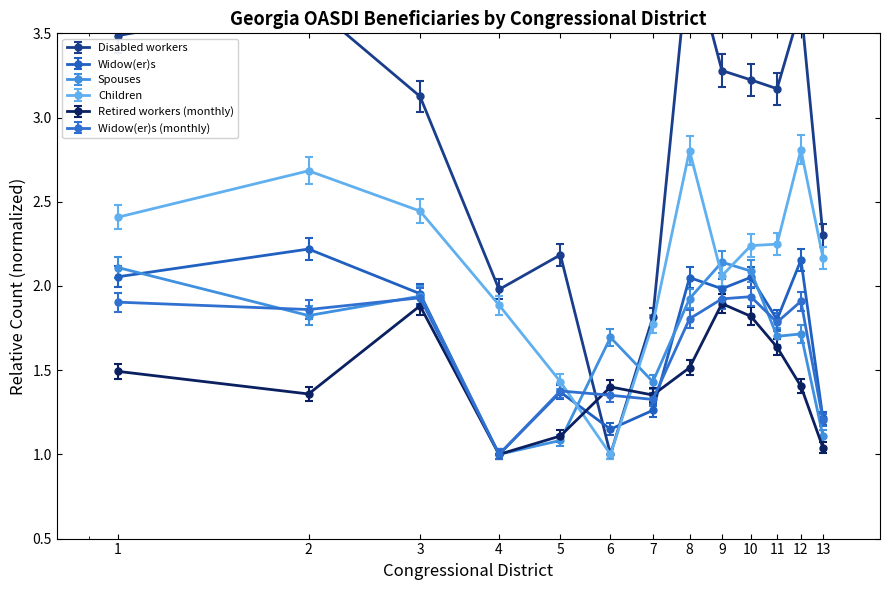

In Widow(er)s (monthly), how many points are lower than both neighbors (excluding endpoints)?

4